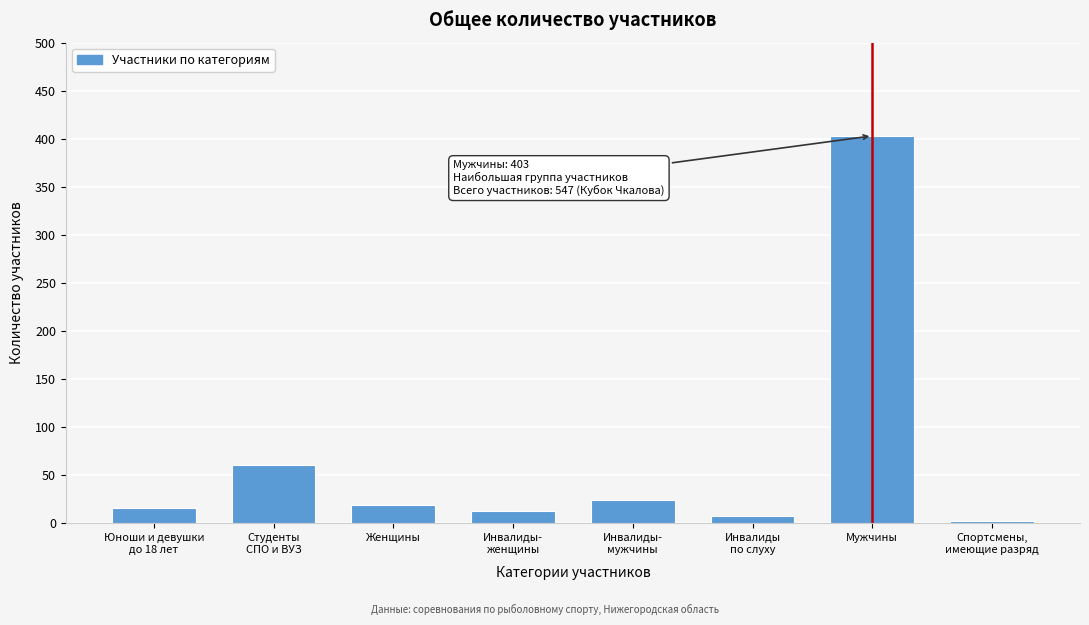

Reading left to right, list all the values displayed in this chart.

16	61	19	13	24	8	403	3